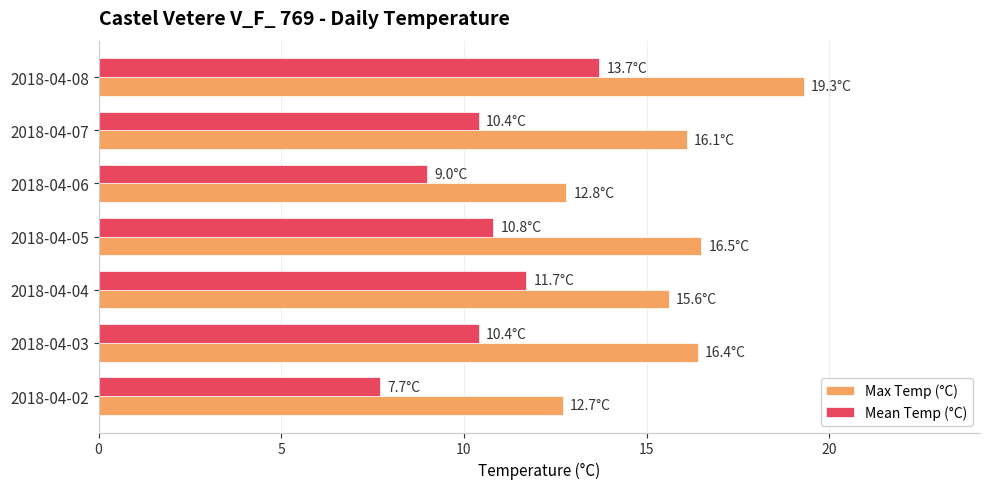

How many categories are shown in the chart?

7